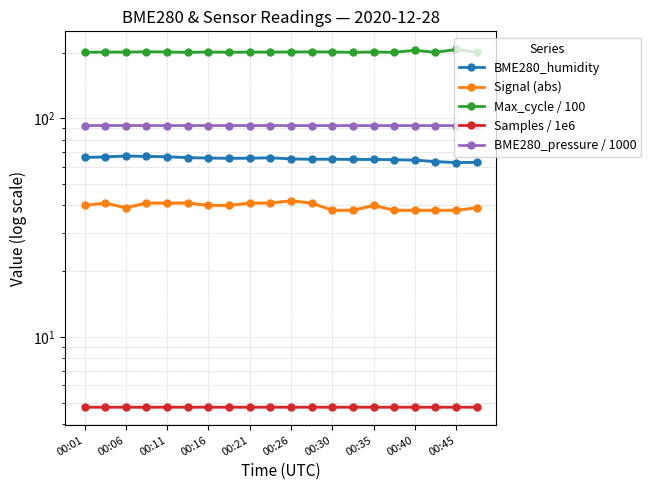

At which label is Signal (abs) closest to 40?

00:01